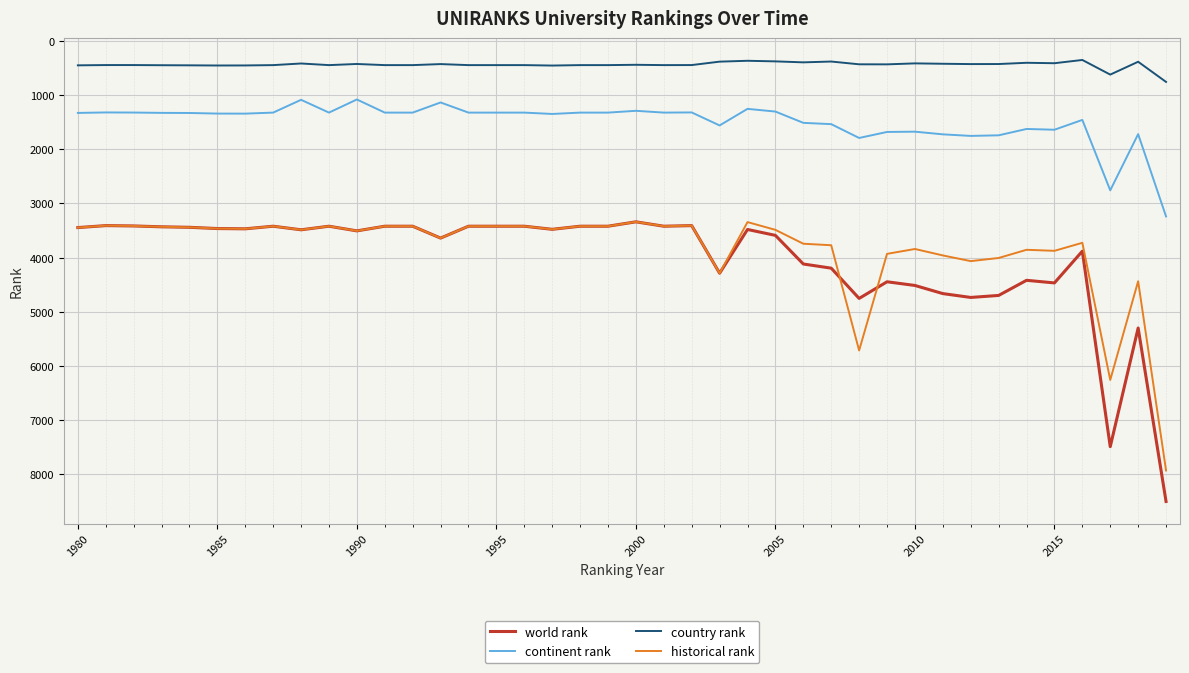

True or false: world rank and country rank cross at least once.

False